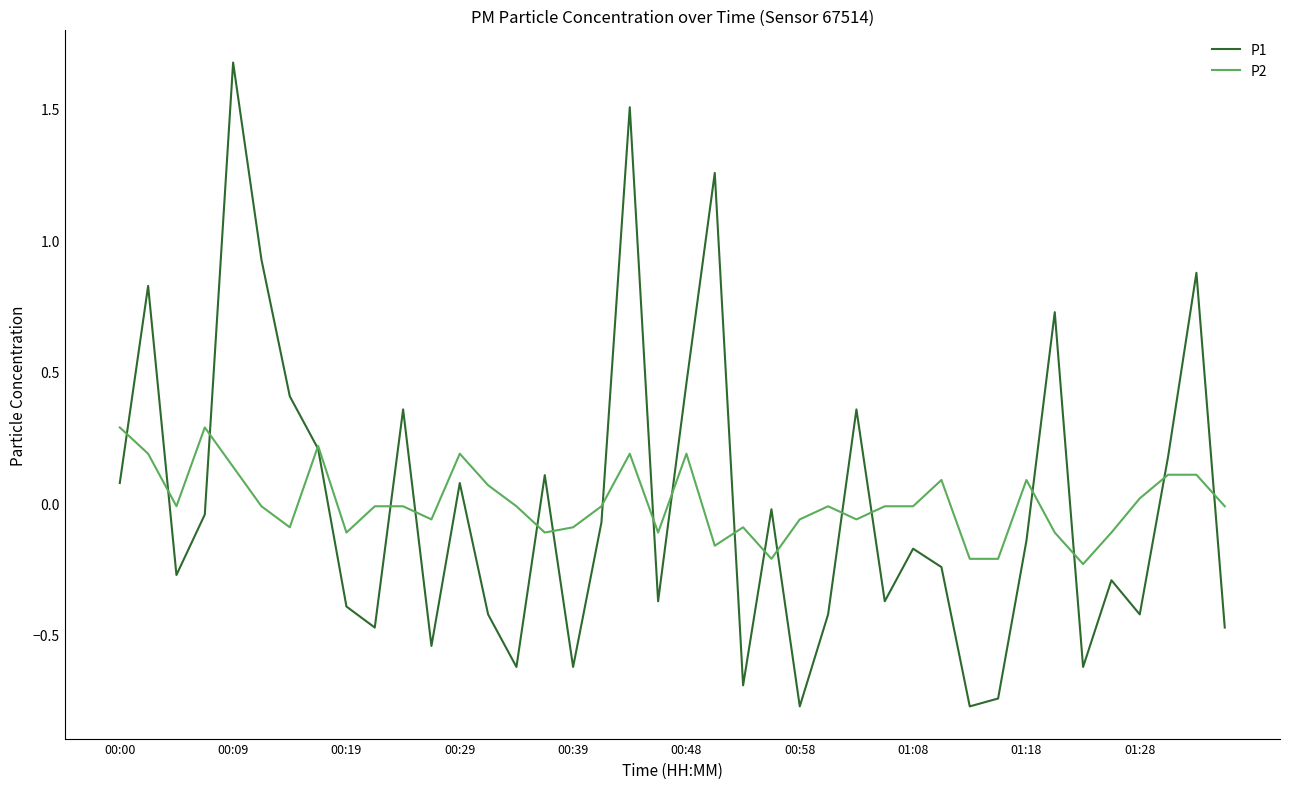

How many interior local valleys does the P1 series have?

12